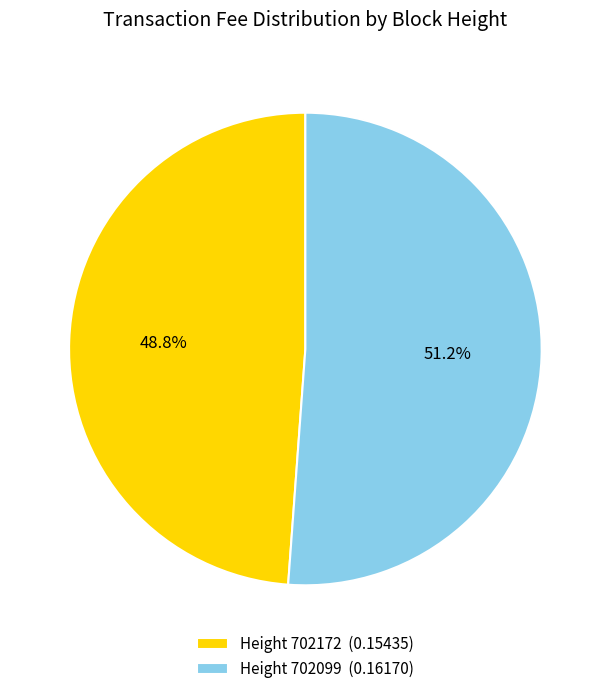

Which has a higher value, Height 702172 (0.15435) or Height 702099 (0.16170)?

Height 702099 (0.16170)